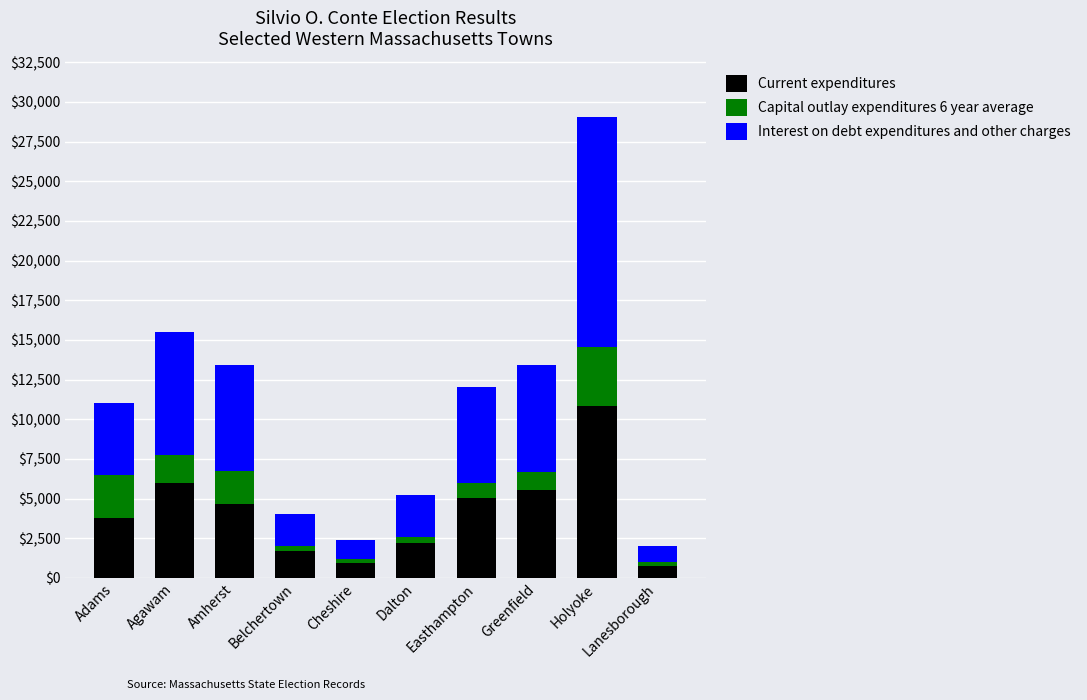

The Current expenditures series shows 3531 at Holyoke. True or false?

False